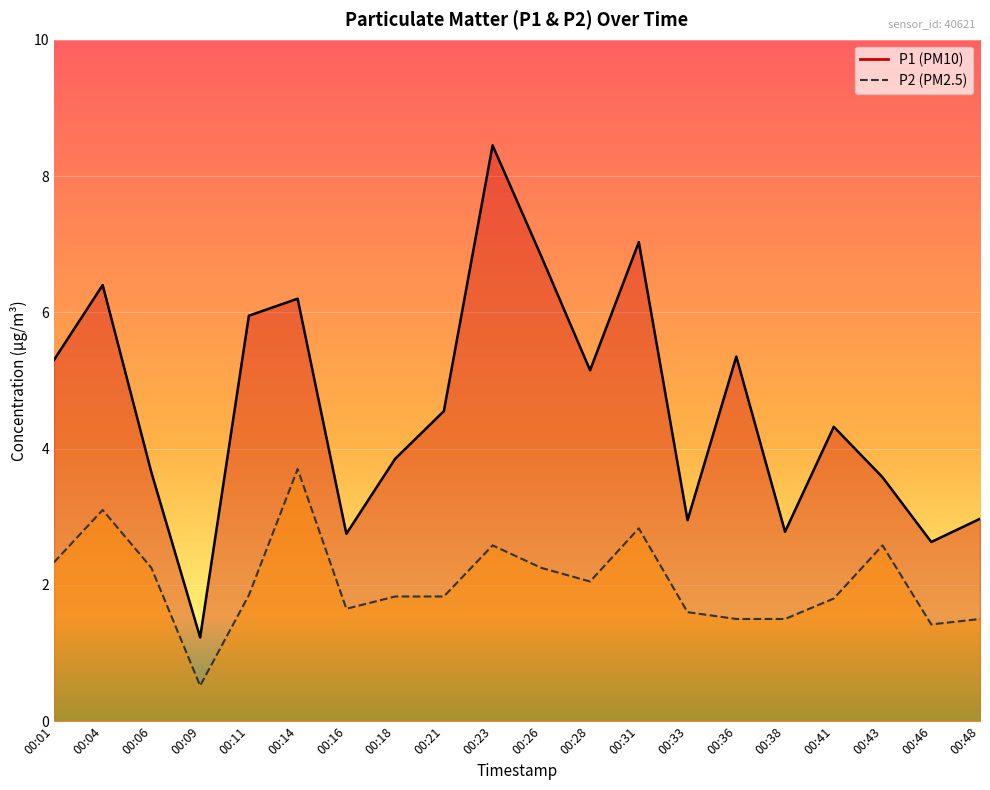

Reading left to right, extract all data points from this chart.

P1: 00:01=5.3	00:04=6.4	00:06=3.6	00:09=1.2	00:11=6.0	00:14=6.2	00:16=2.8	00:18=3.9	00:21=4.5	00:23=8.4	00:26=6.8	00:28=5.2	00:31=7.0	00:33=3.0	00:36=5.3	00:38=2.8	00:41=4.3	00:43=3.6	00:46=2.6	00:48=3.0
P2: 00:01=2.3	00:04=3.1	00:06=2.2	00:09=0.5	00:11=1.9	00:14=3.7	00:16=1.6	00:18=1.8	00:21=1.8	00:23=2.6	00:26=2.2	00:28=2.0	00:31=2.8	00:33=1.6	00:36=1.5	00:38=1.5	00:41=1.8	00:43=2.6	00:46=1.4	00:48=1.5